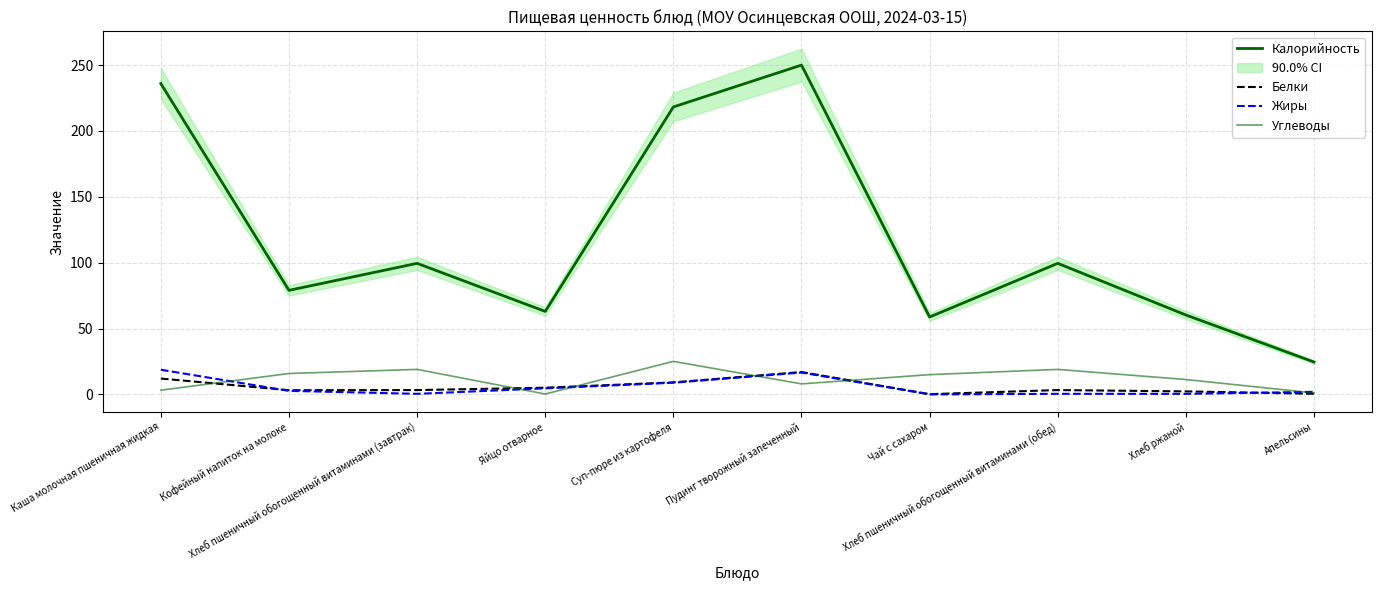

At which label does Калорийность first exceed 99?

Каша молочная пшеничная жидкая